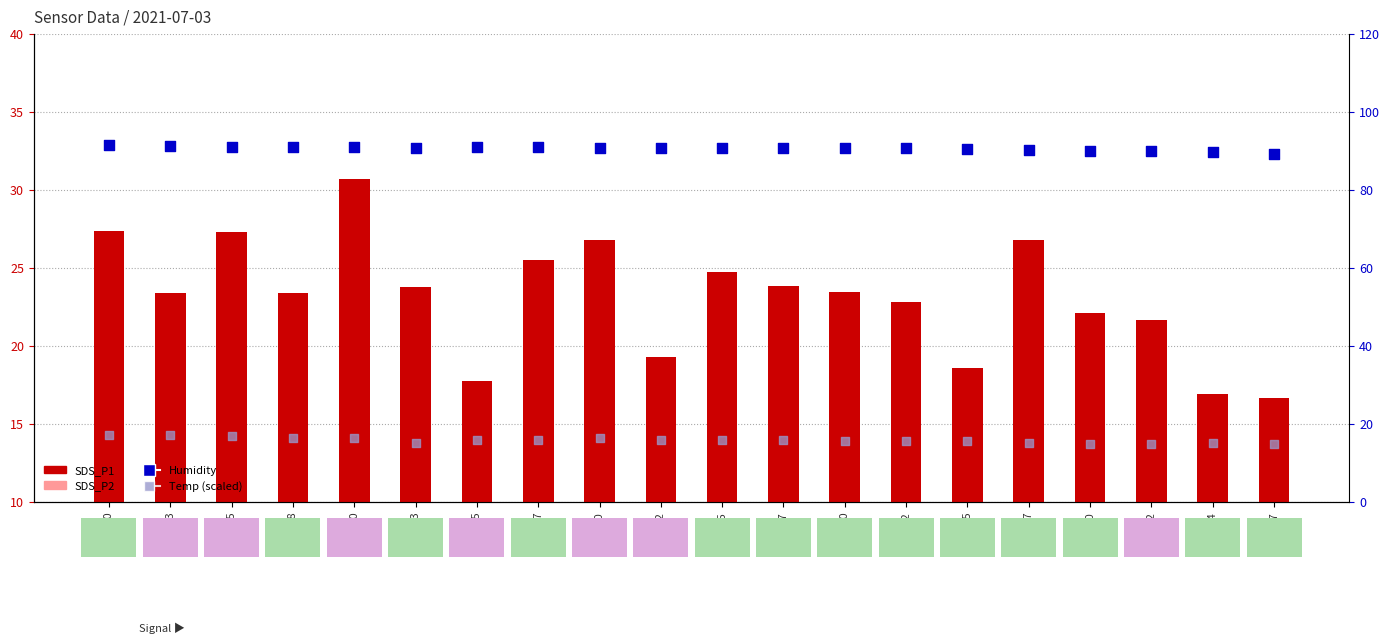

Which series has the widest spread of Y values?

SDS_P1